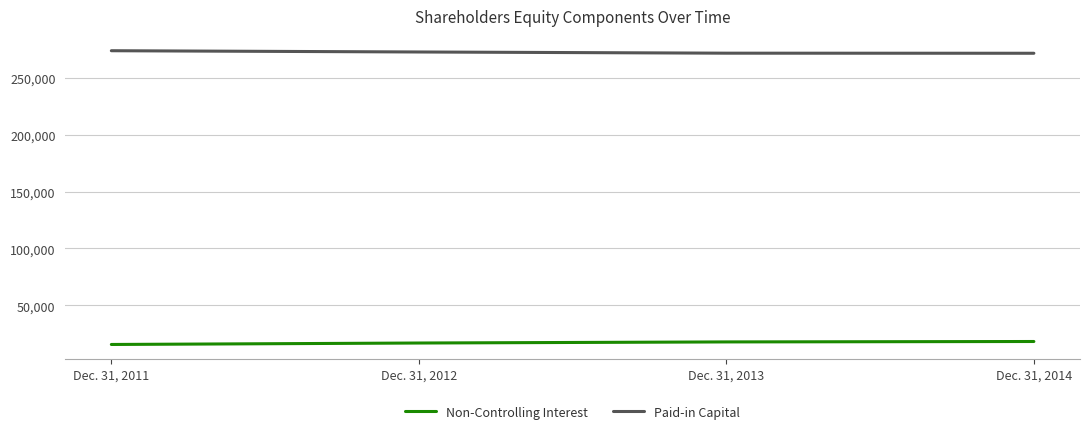

What is the average value of the Paid-in Capital series?

272507